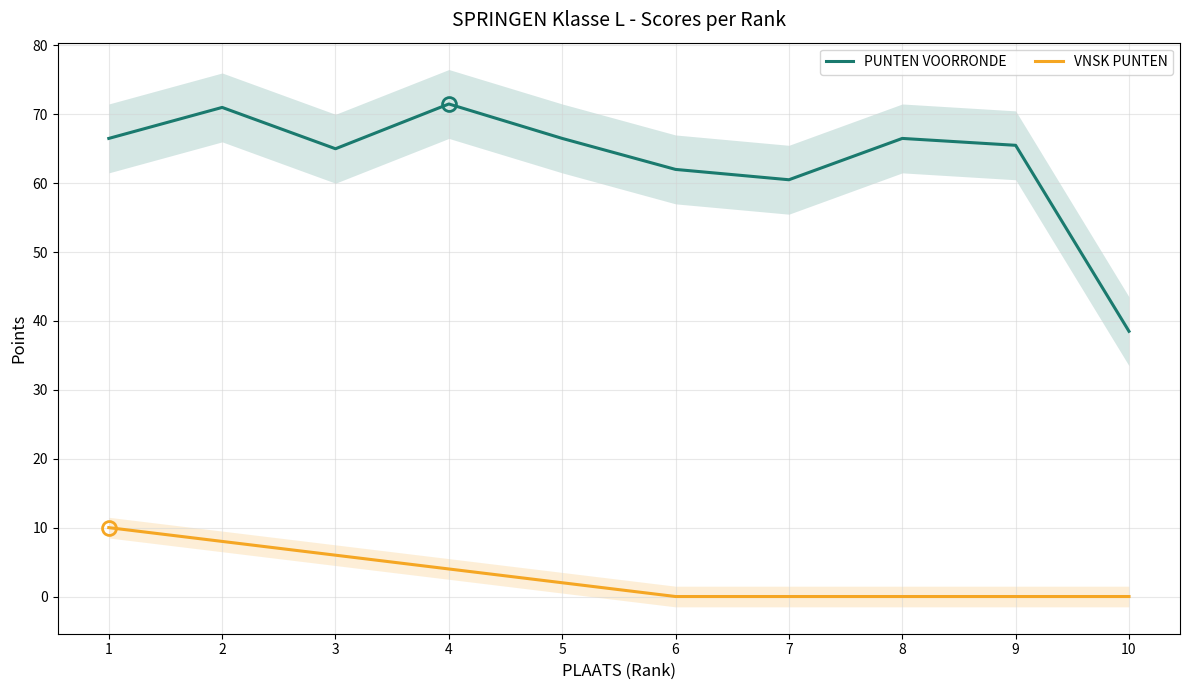

At which category is the sum across all series the highest?

2